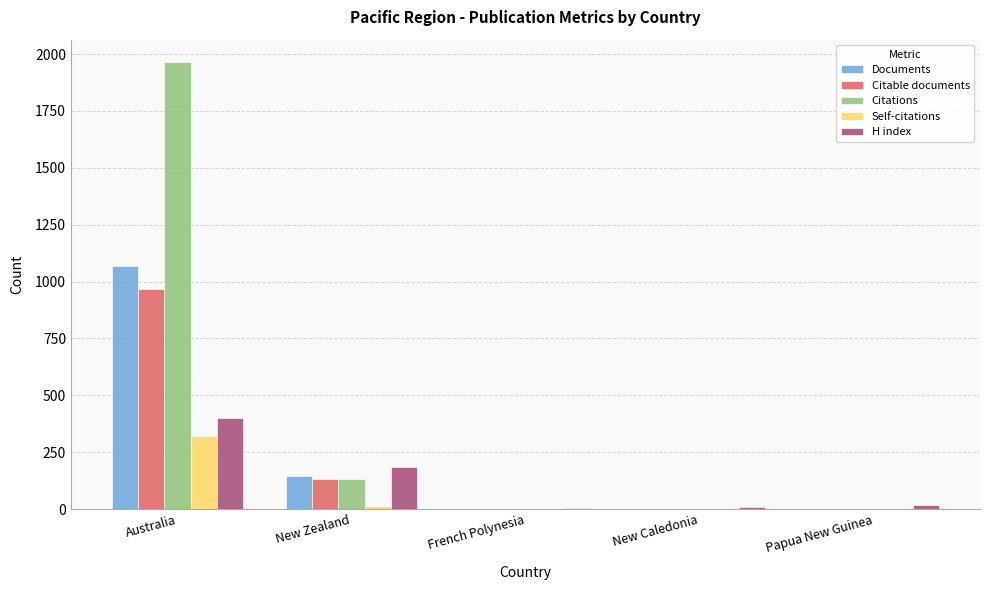

What is the sum of the Documents values at French Polynesia and New Zealand?

147